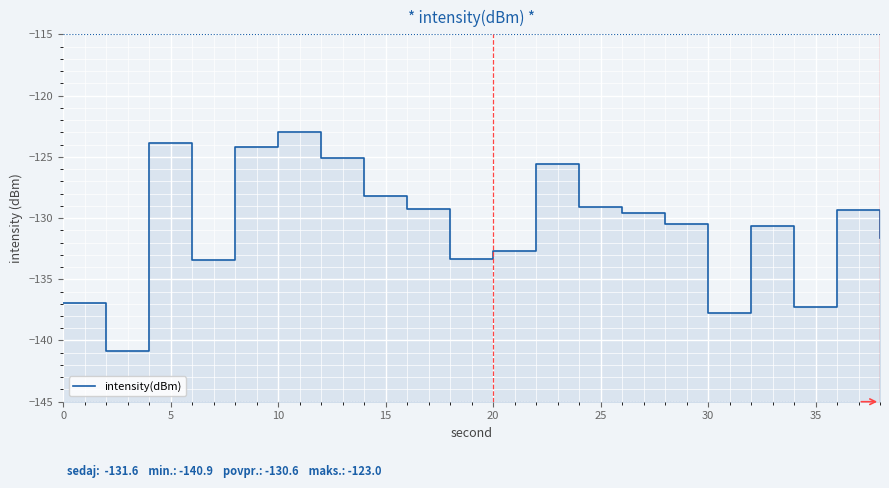

What is the value of the 8th point from the left?

-128.2